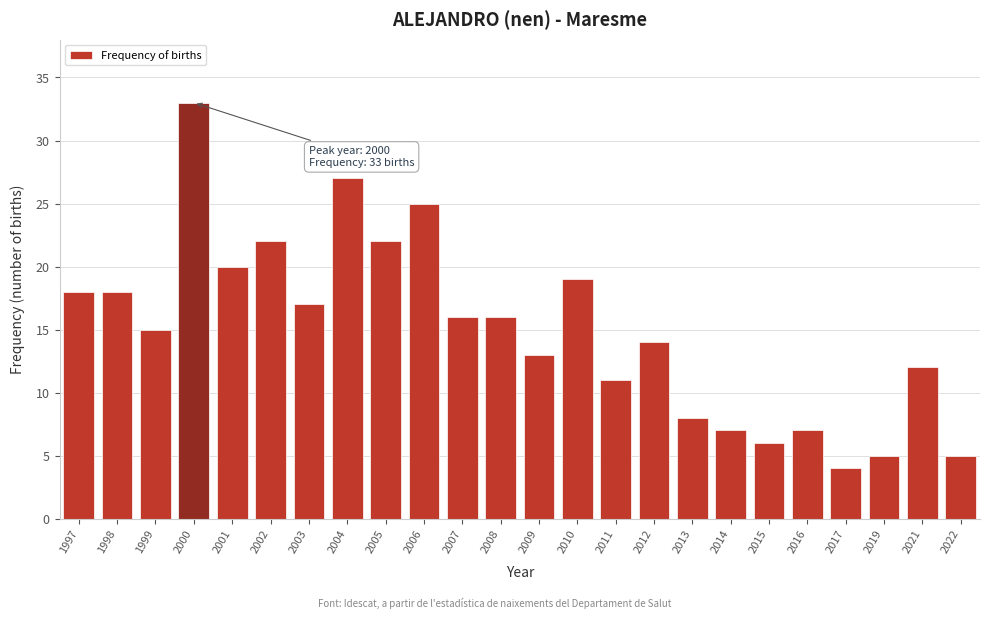

Reading left to right, transcribe all the data shown in this chart.

1997=18	1998=18	1999=15	2000=33	2001=20	2002=22	2003=17	2004=27	2005=22	2006=25	2007=16	2008=16	2009=13	2010=19	2011=11	2012=14	2013=8	2014=7	2015=6	2016=7	2017=4	2019=5	2021=12	2022=5